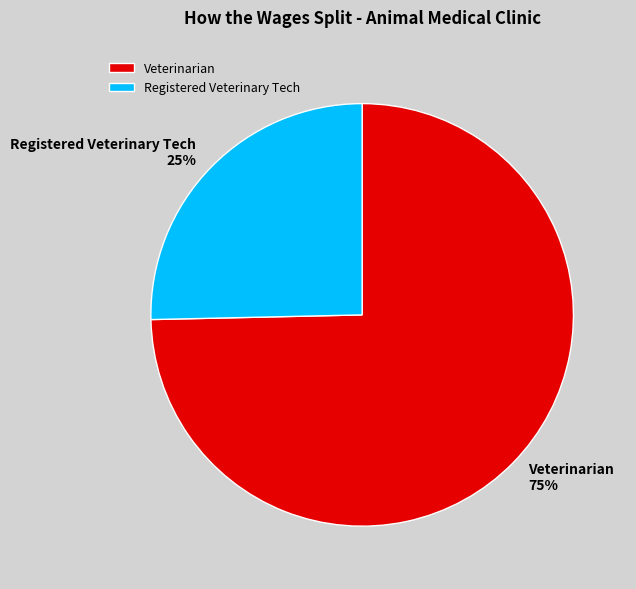

Rank the categories by value from highest to lowest.

Veterinarian, Registered Veterinary Tech